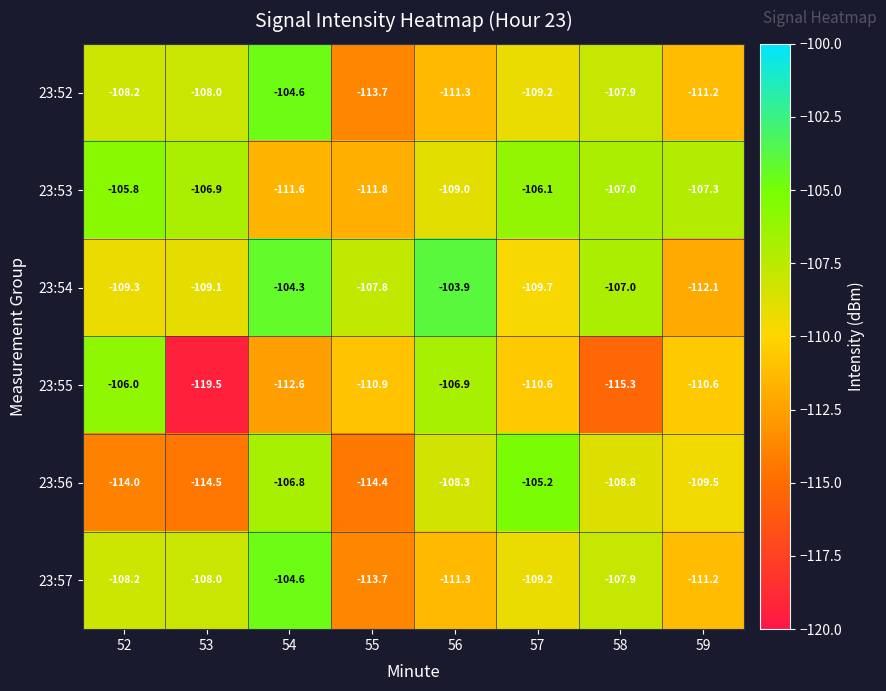

What is the difference between the maximum and minimum values in the 23:55 series?

13.5